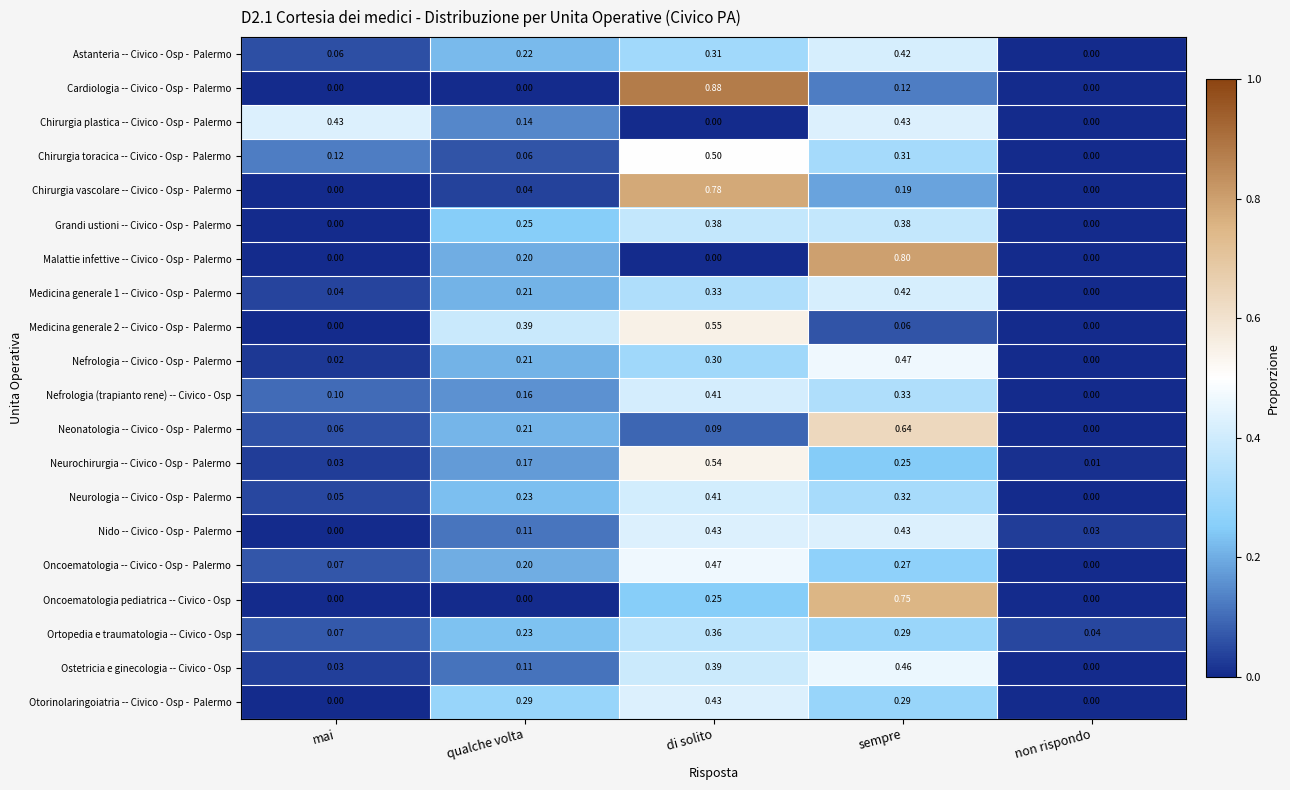

At which category is the sum across all series the highest?

di solito